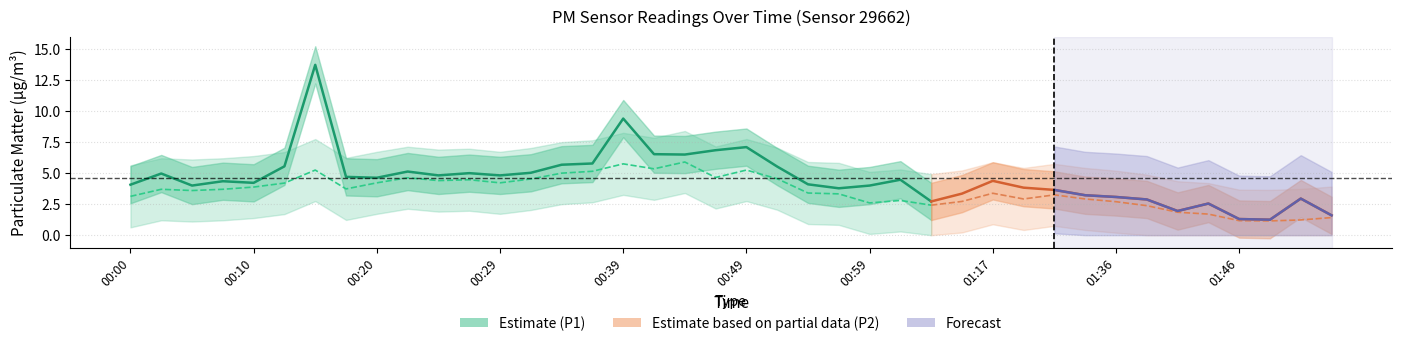

At which category is the sum across all series the highest?

00:15